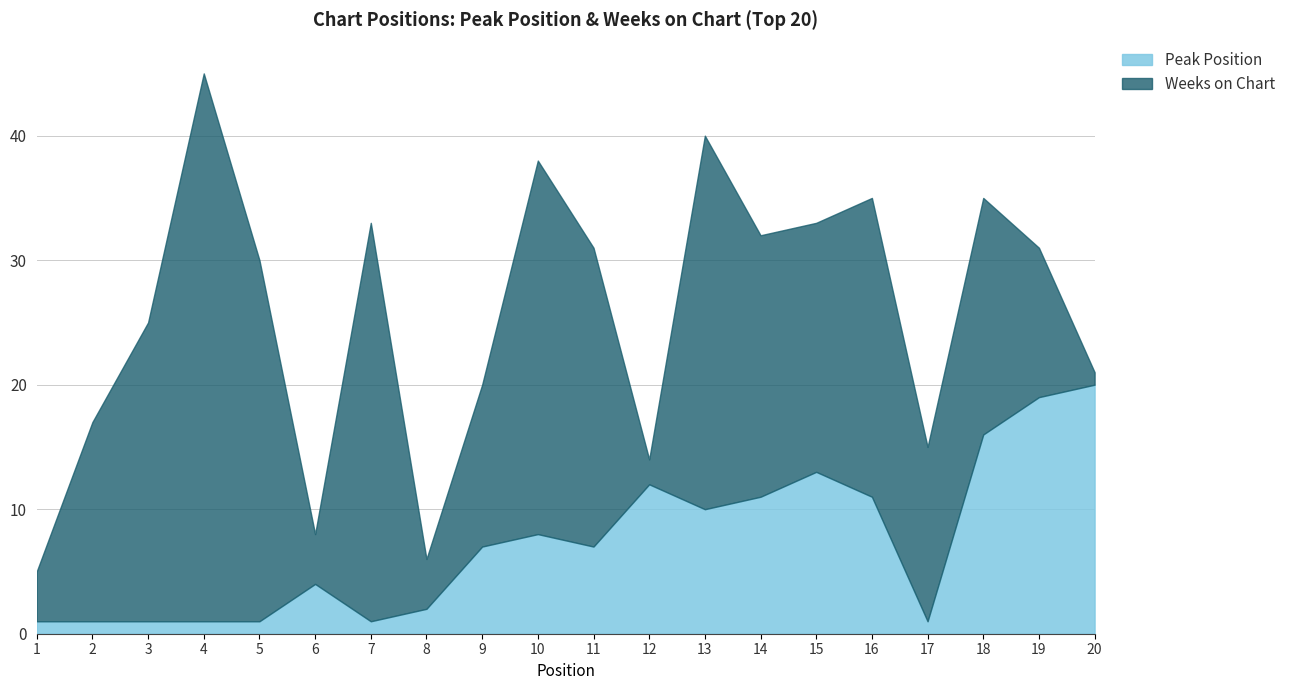

Which category has the highest value in the Peak Position series?

20